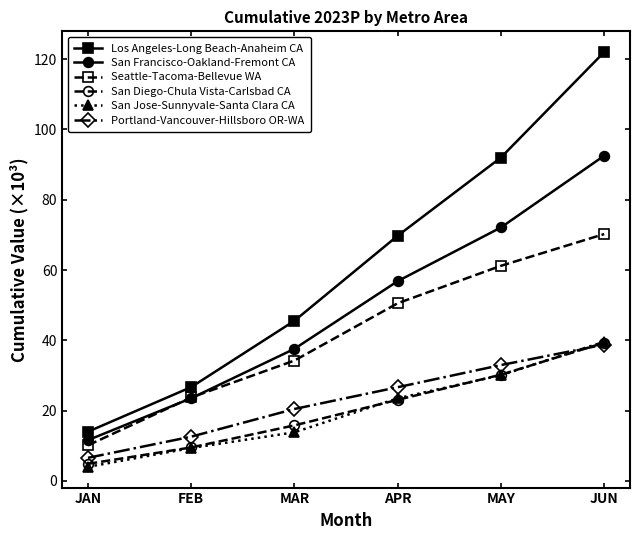

What is the label of the 3rd point from the right?

APR